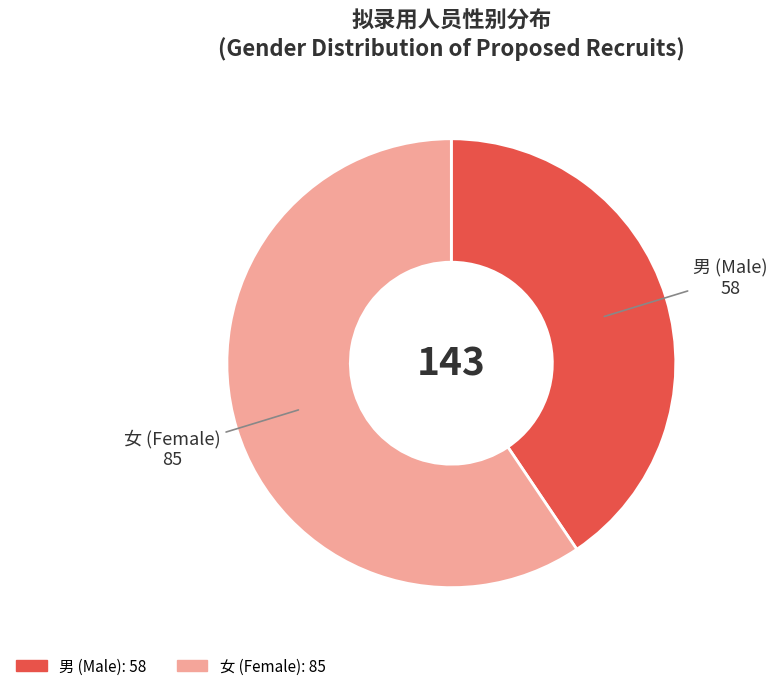

Which has a higher value, 女 or 男?

女